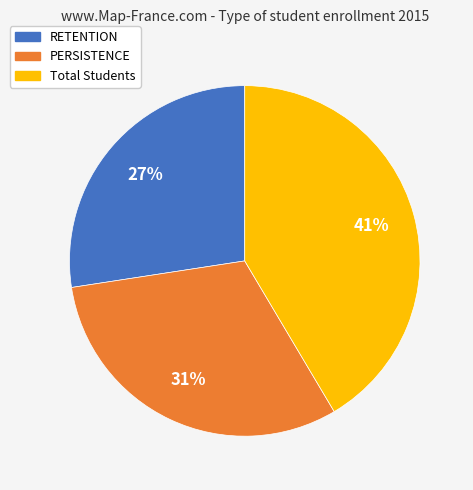

To the nearest percent, what portion does Total Students represent?

41%